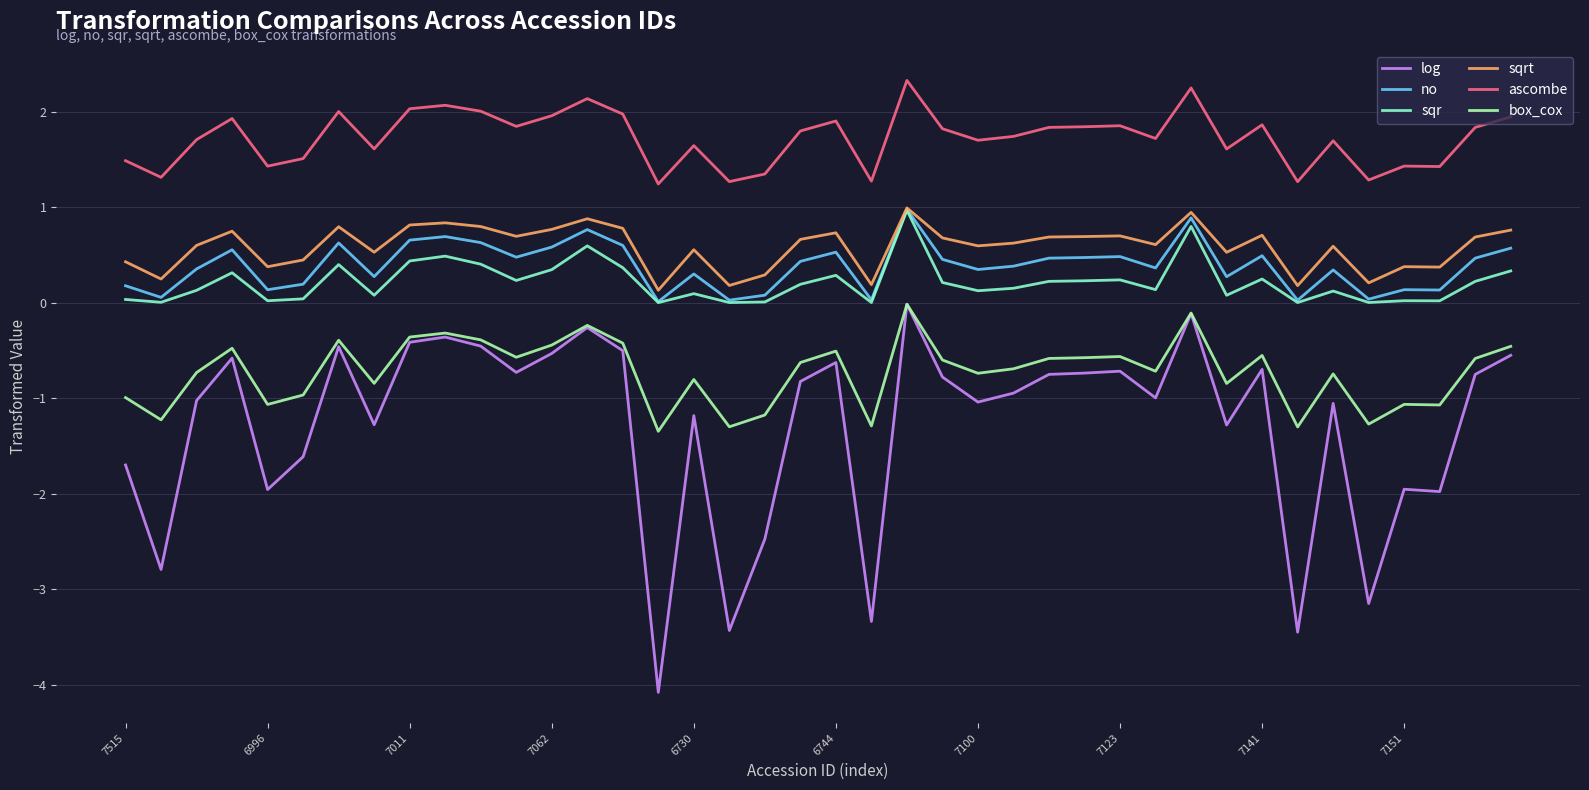

How many series are shown in this chart?

6